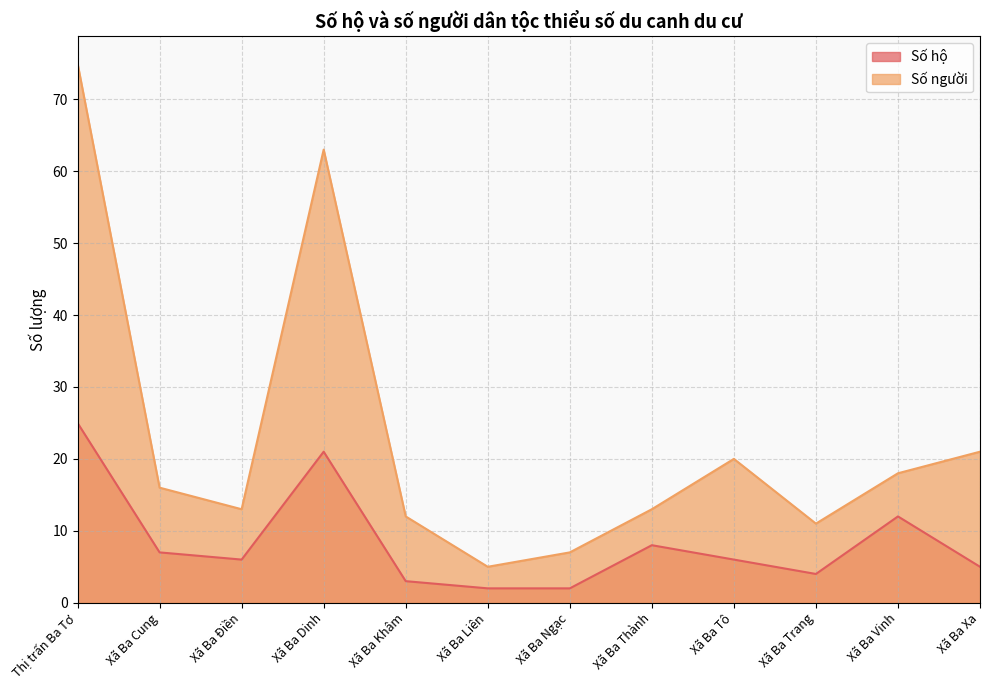

Where is the first local minimum for Số hộ?

Xã Ba Điền